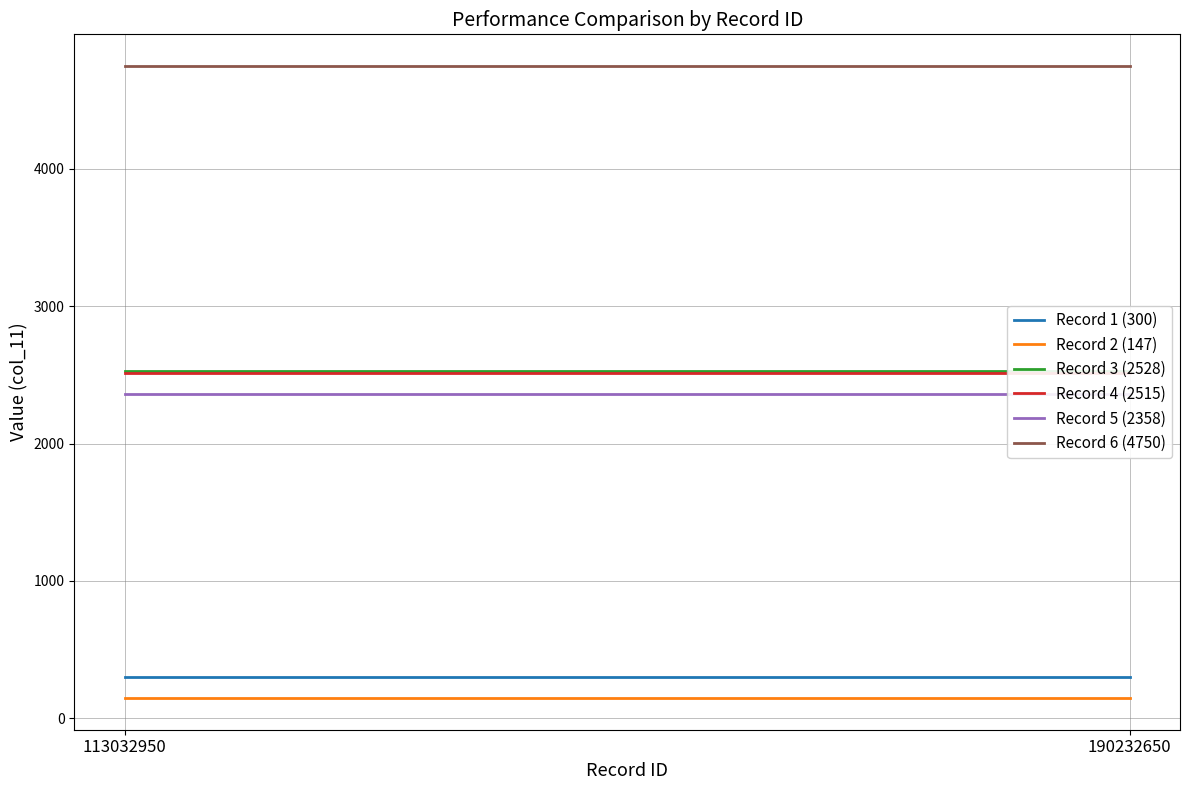

At which category is the sum across all series the highest?

113032950